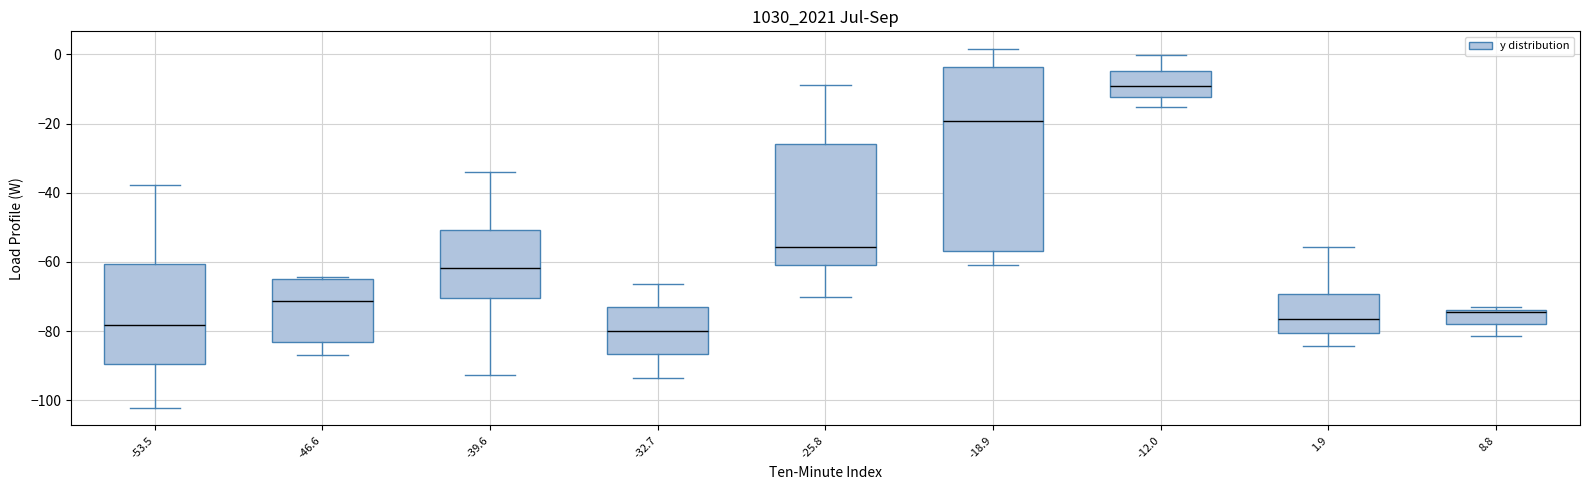

Reading left to right, read every box against the y-axis: the position of its median line, the range the box covers, and the ends of its whiskers. The values are not printed on the chart, so give them approximately, as read against the axis.

-53.5: median -78, box -90 to -60, whiskers -102 to -38
-46.6: median -72, box -84 to -64, whiskers -88 to -64
-39.6: median -62, box -70 to -50, whiskers -92 to -34
-32.7: median -80, box -86 to -74, whiskers -94 to -66
-25.8: median -56, box -62 to -26, whiskers -70 to -8
-18.9: median -20, box -56 to -4, whiskers -60 to 2
-12.0: median -10, box -12 to -4, whiskers -16 to 0
1.9: median -76, box -80 to -70, whiskers -84 to -56
8.8: median -74 (just below the box's upper edge), box -78 to -74, whiskers -82 to -74 (just above the box's upper edge)